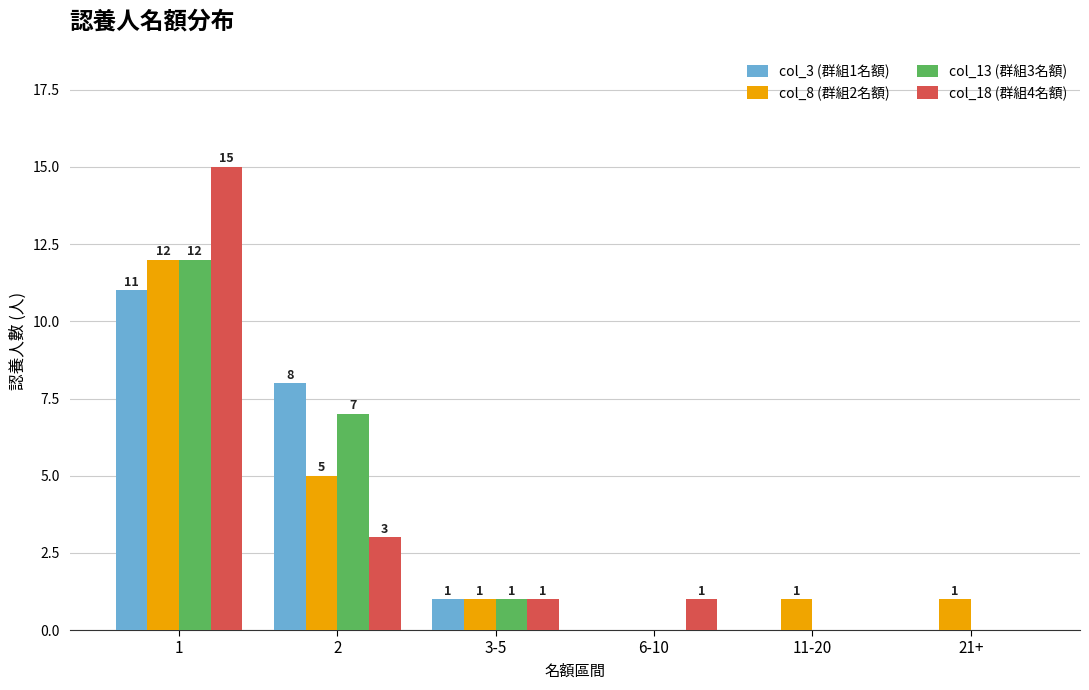

Which series changed the most between 2 and 6-10?

col_3 (群組1名額)